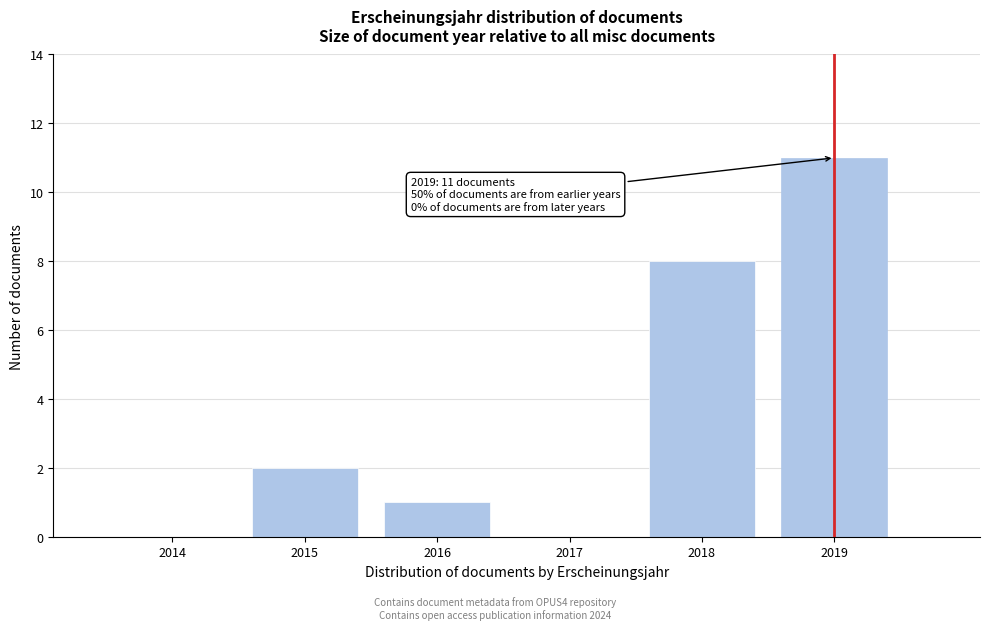

Reading left to right, transcribe all the data shown in this chart.

2014=0	2015=2	2016=1	2017=0	2018=8	2019=11